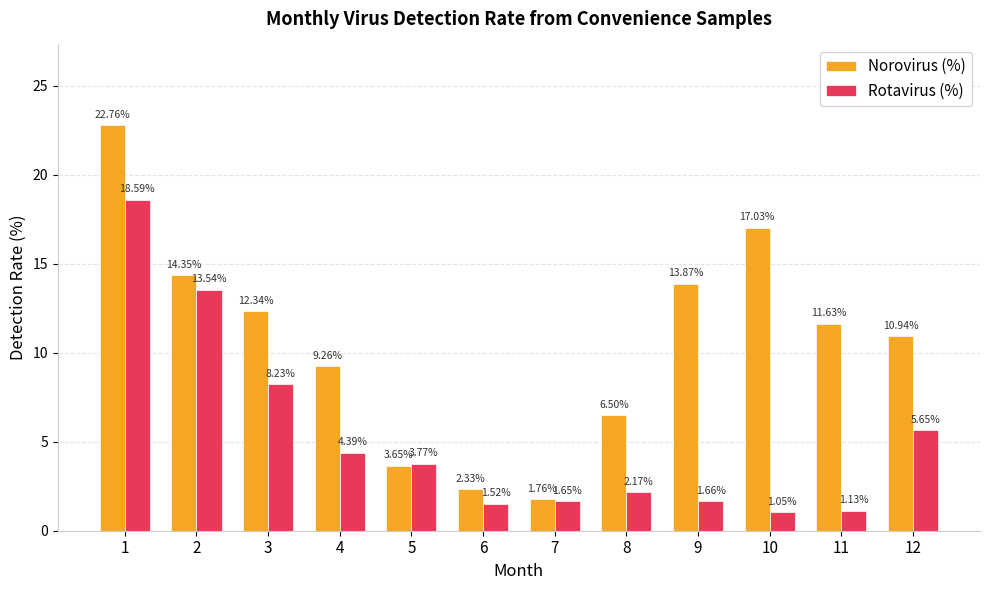

What is the highest value of the Norovirus (%) series?

22.8